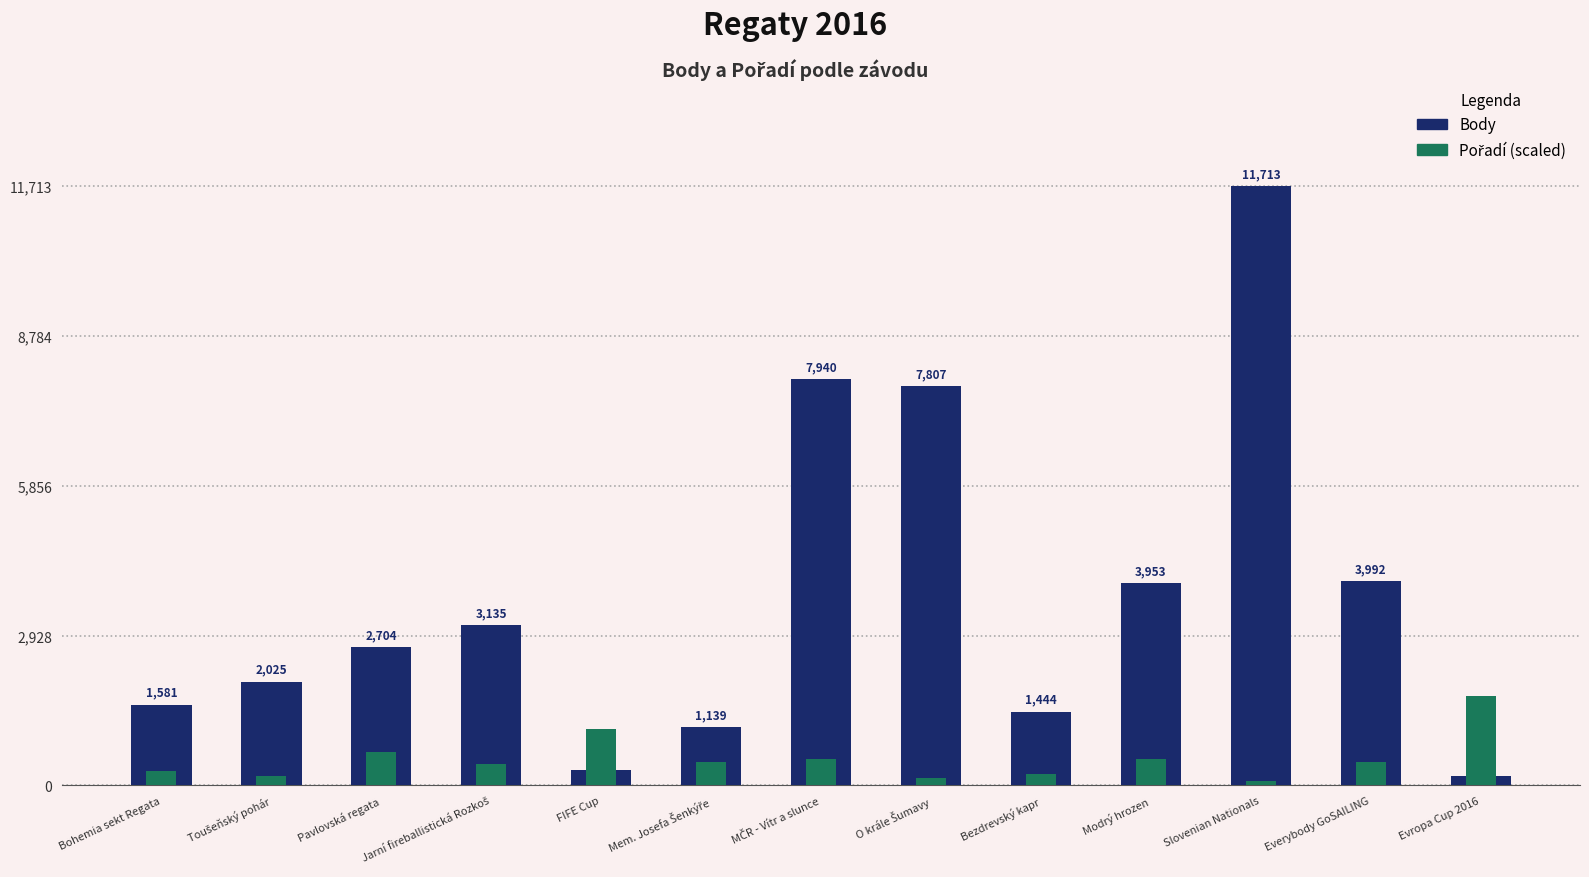

How many series are shown in this chart?

2